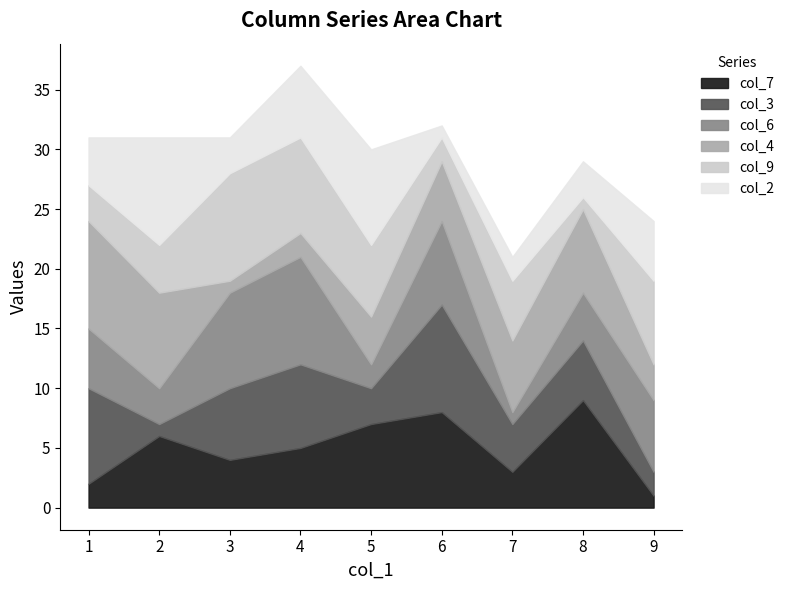

Reading left to right, what are all the values shown in this chart?

col_7: 3=4	9=1	1=2	6=8	5=7	7=3	8=9	4=5	2=6
col_3: 3=6	9=2	1=8	6=9	5=3	7=4	8=5	4=7	2=1
col_6: 3=8	9=6	1=5	6=7	5=2	7=1	8=4	4=9	2=3
col_4: 3=1	9=3	1=9	6=5	5=4	7=6	8=7	4=2	2=8
col_9: 3=9	9=7	1=3	6=2	5=6	7=5	8=1	4=8	2=4
col_2: 3=3	9=5	1=4	6=1	5=8	7=2	8=3	4=6	2=9